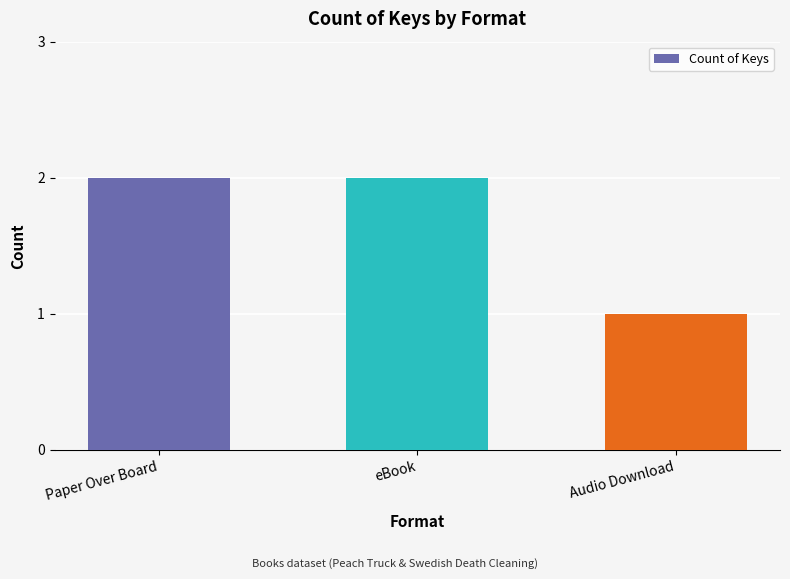

Is it true that the value at Audio Download is 1?

True